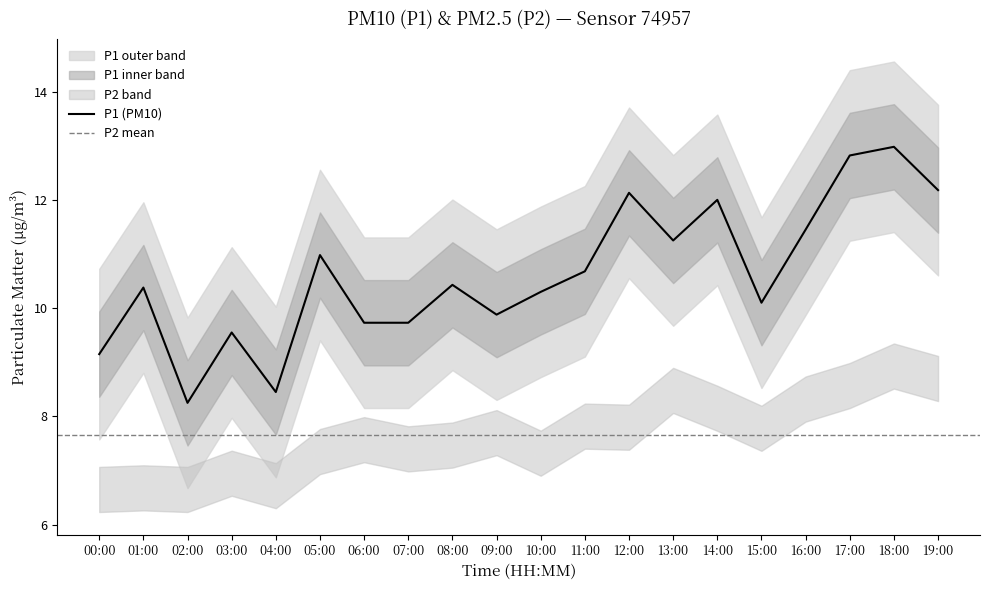

What is the label of the 14th point from the right?

06:00